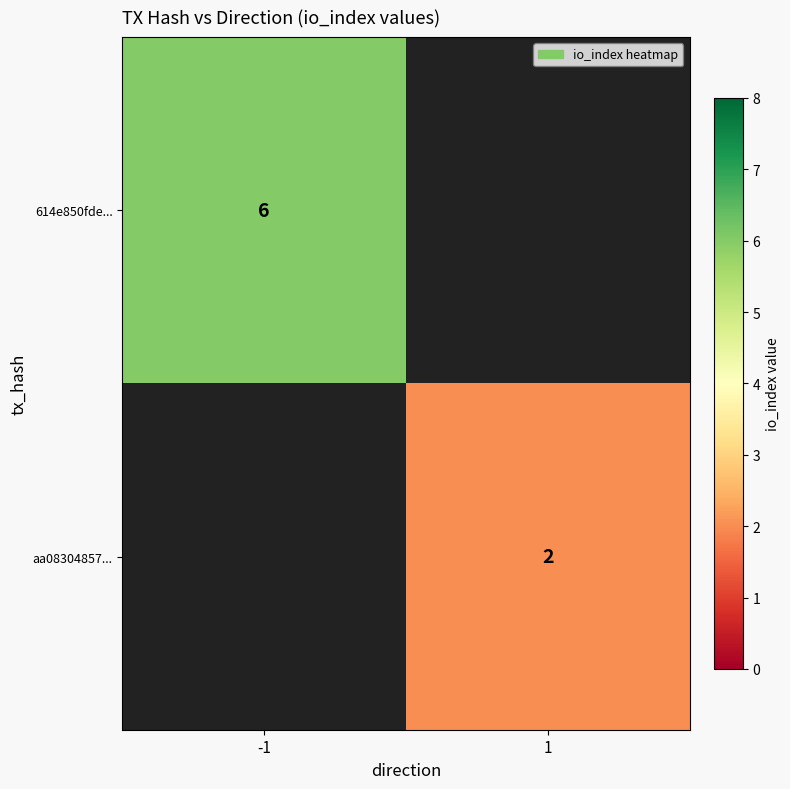

The 614e850fde... series shows 3 at -1. True or false?

False